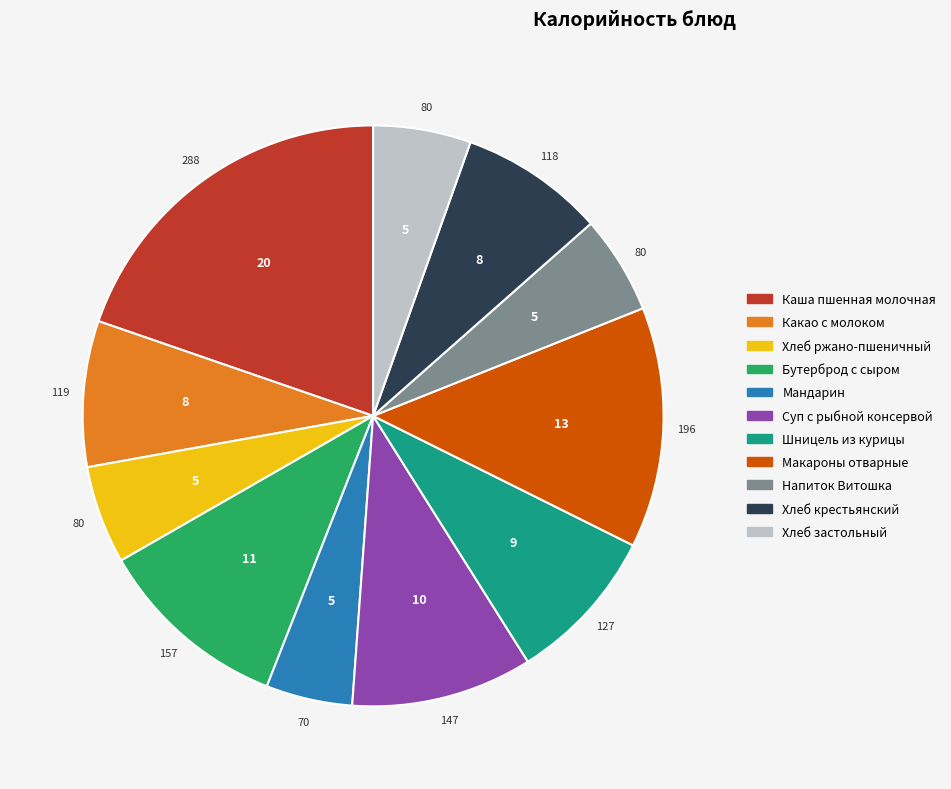

Do Суп с рыбной консервой and Бутерброд с сыром together represent more than half of the pie?

No